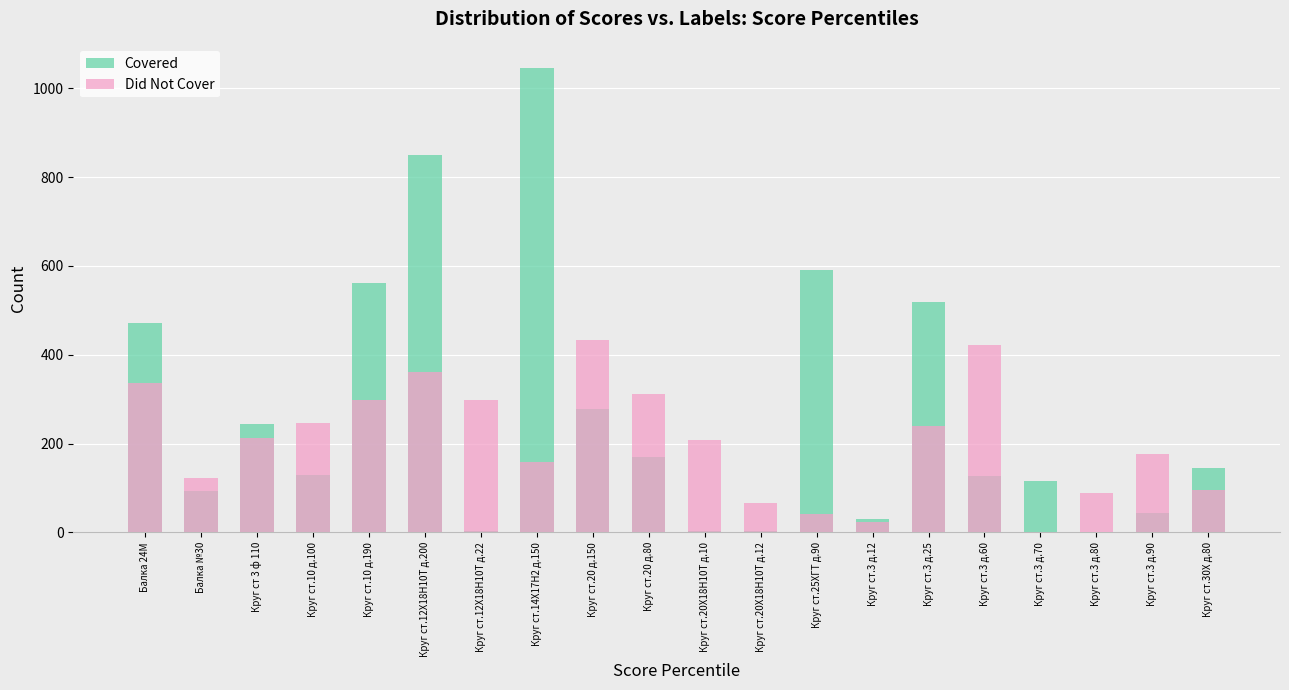

Which series has the widest spread of values?

Covered